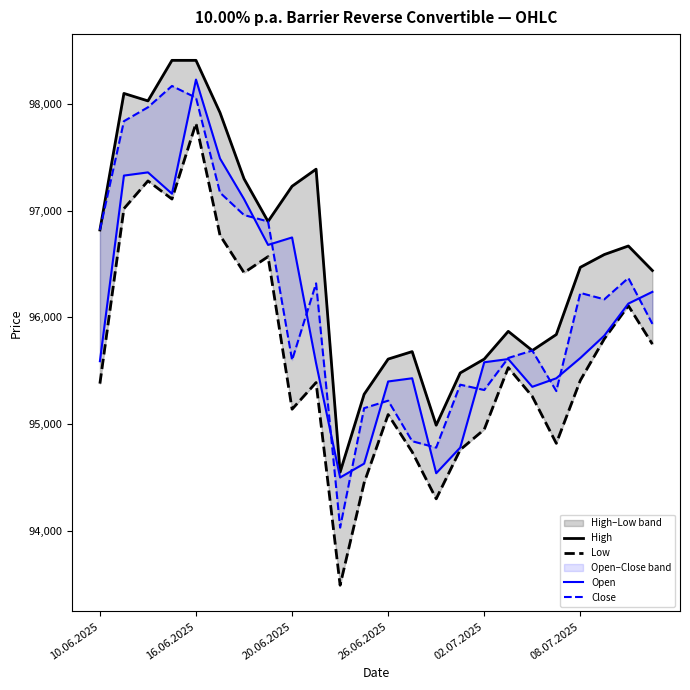

What is the total value across all series at 20.06.2025?

384720